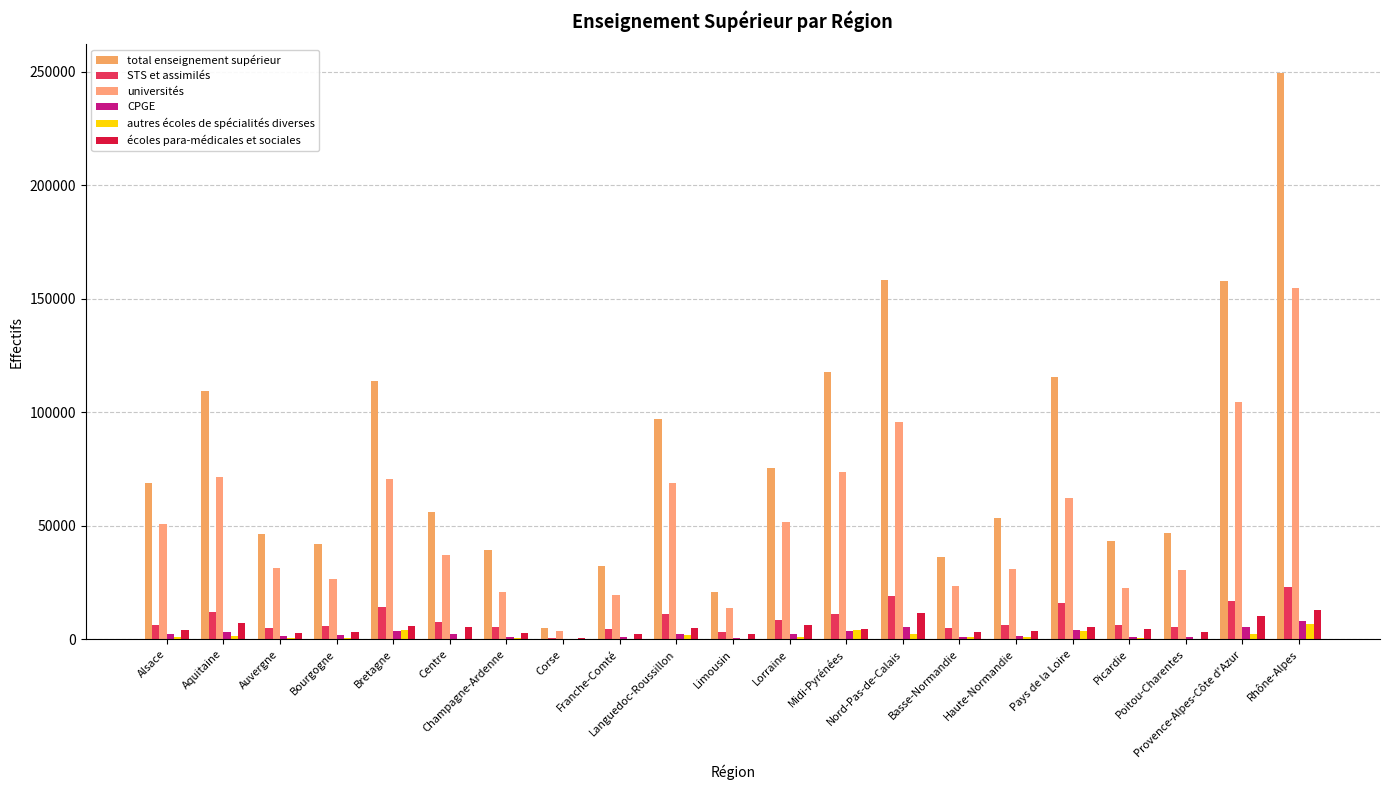

The écoles para-médicales et sociales series shows 3314 at Bourgogne. True or false?

True